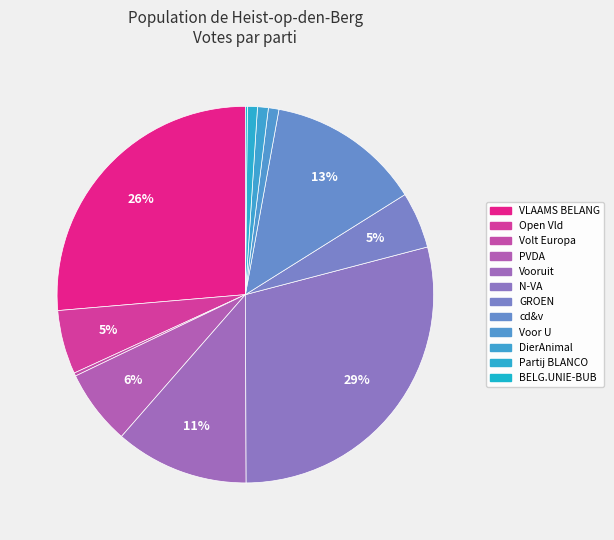

How much of the chart is everything except BELG.UNIE-BUB?

99.8%